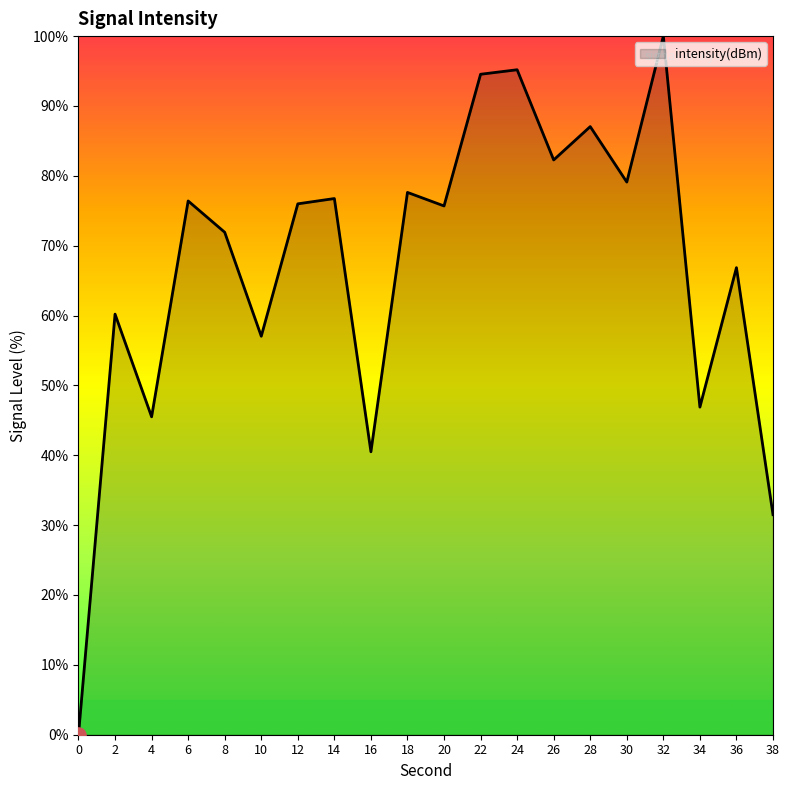

Between 26 and 8, which is larger?

26